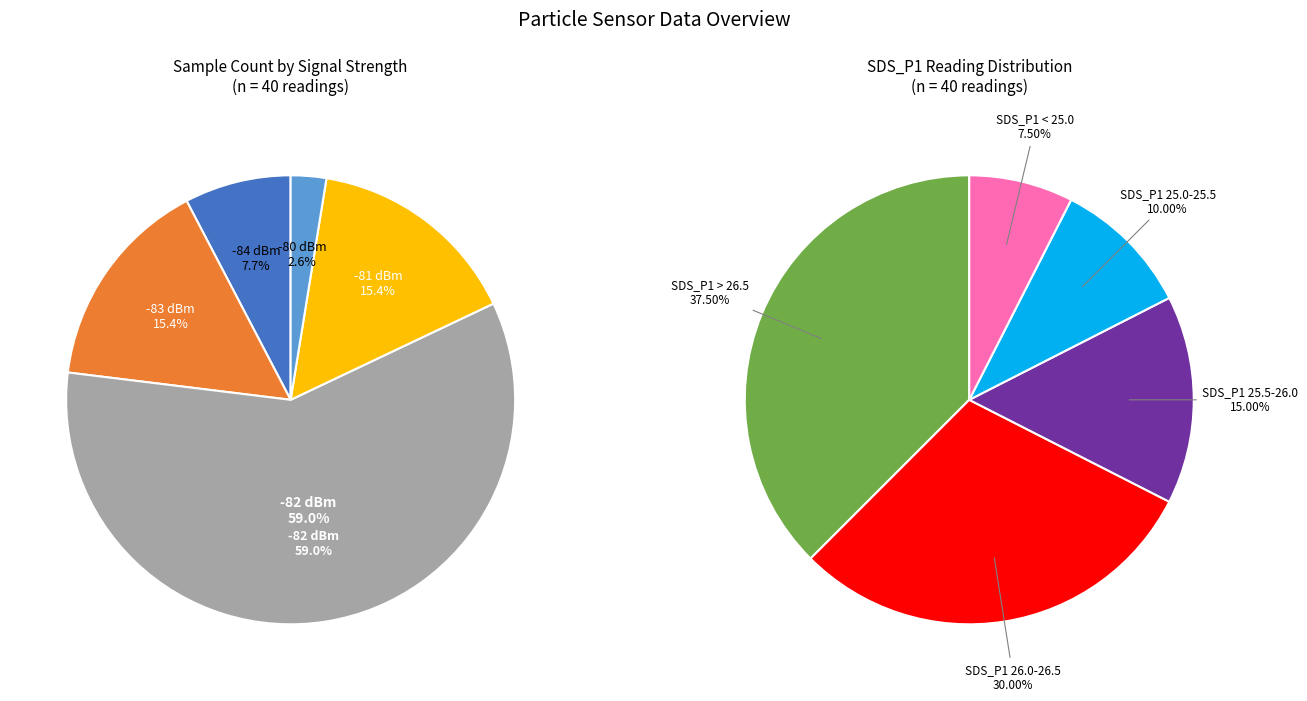

Does 10 account for over 50% of the chart?

No